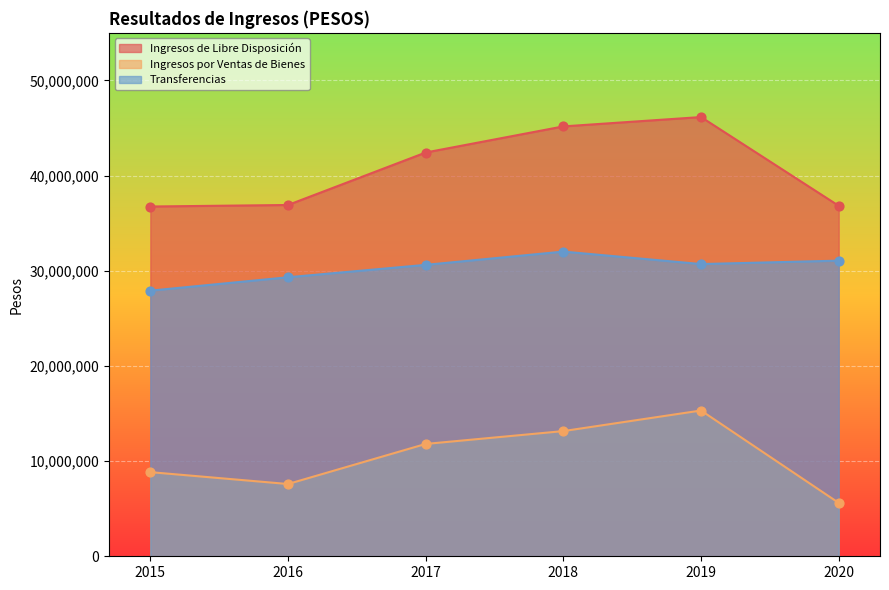

At how many categories does at least one series exceed 16998420?

6